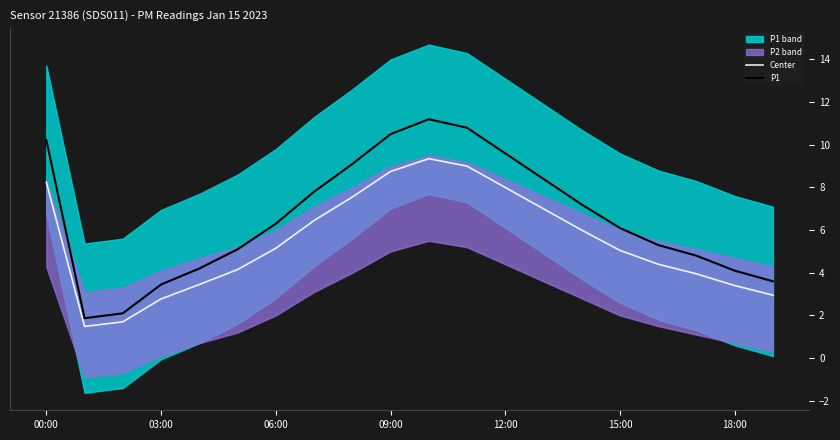

Which series has the largest range (max minus min)?

P1